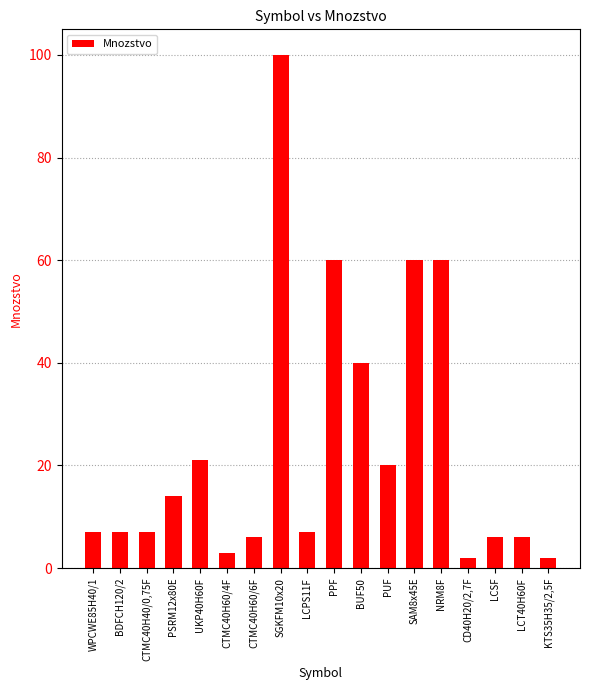

What is the difference between the values at UKP40H60F and CTMC40H60/4F?

18